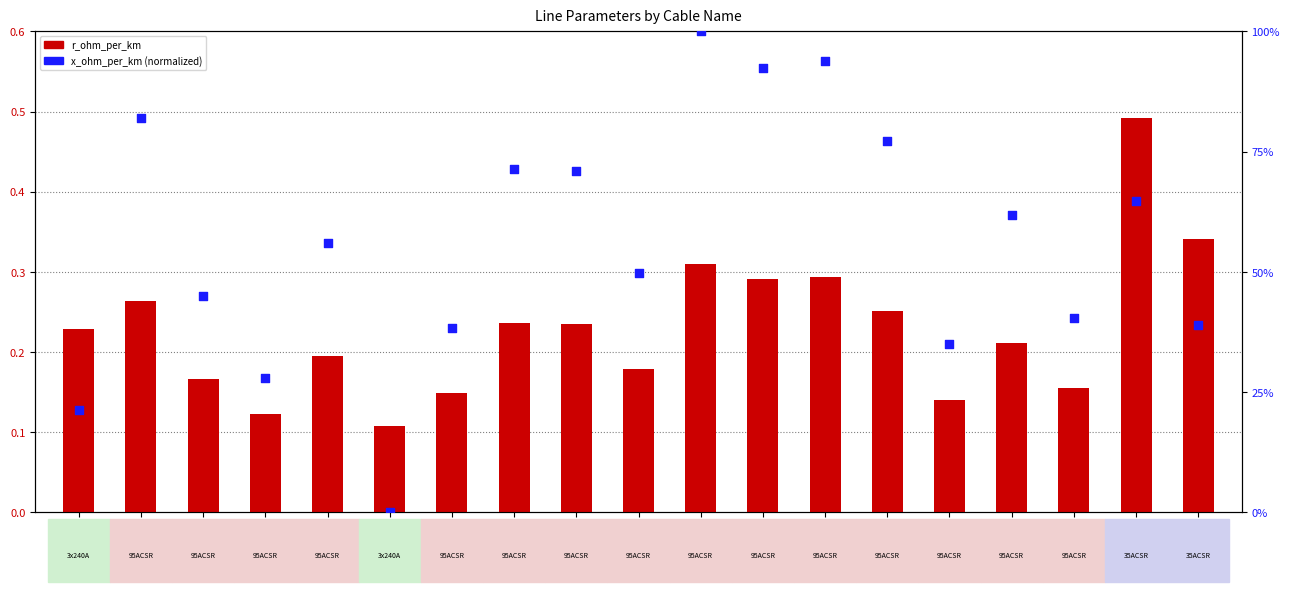

Which series reaches the minimum Y coordinate?

x_ohm_per_km (normalized)